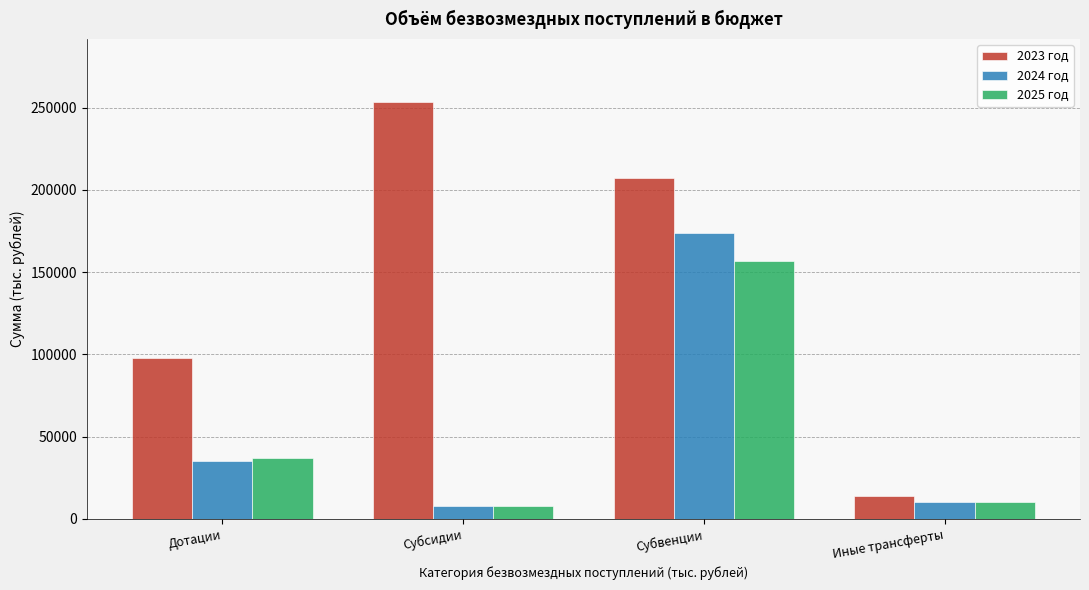

Reading left to right, extract all data points from this chart.

2023 год: 97829.8	253755.5	207255.2	13802.6
2024 год: 35220.5	7642.1	173600.9	10199.8
2025 год: 37224.1	7606.6	156844.1	10199.8